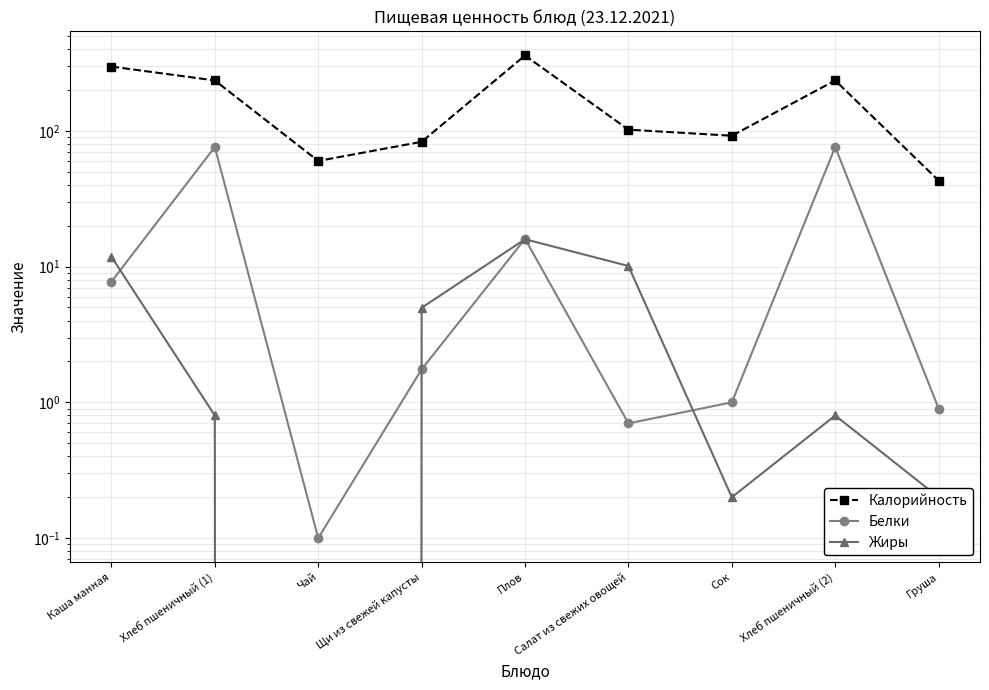

Between Чай and Хлеб пшеничный (2), which series saw the biggest shift?

Калорийность